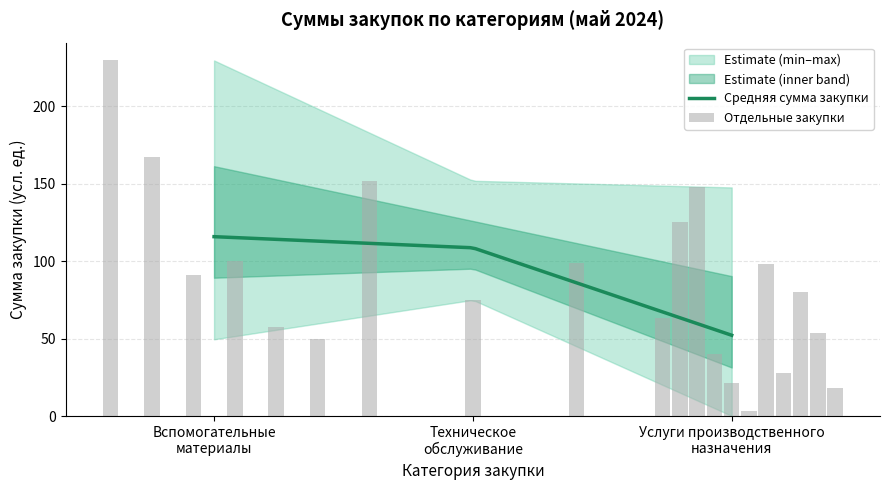

Reading right to left, extract all data points from this chart.

Количество: 14.0	3.0	6.0
Сумма закупки (нижняя граница): 0.1	75.0	49.6
Сумма закупки (верхняя граница): 147.6	151.9	229.6